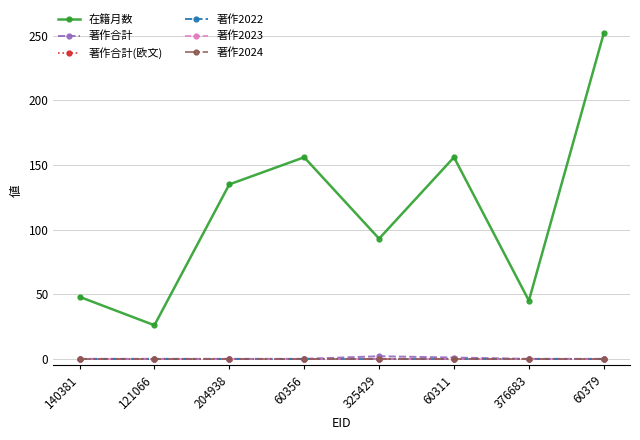

What is the label of the 1st point from the left?

140381